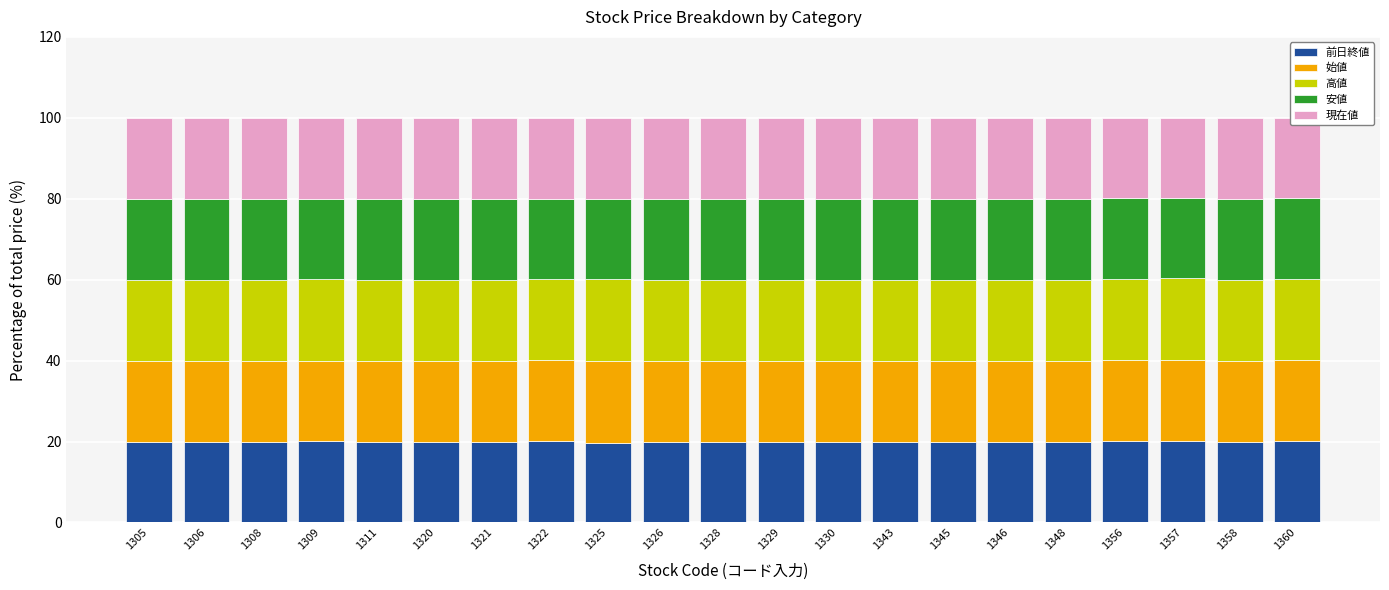

What is the total value across all series at 1357?

100.0